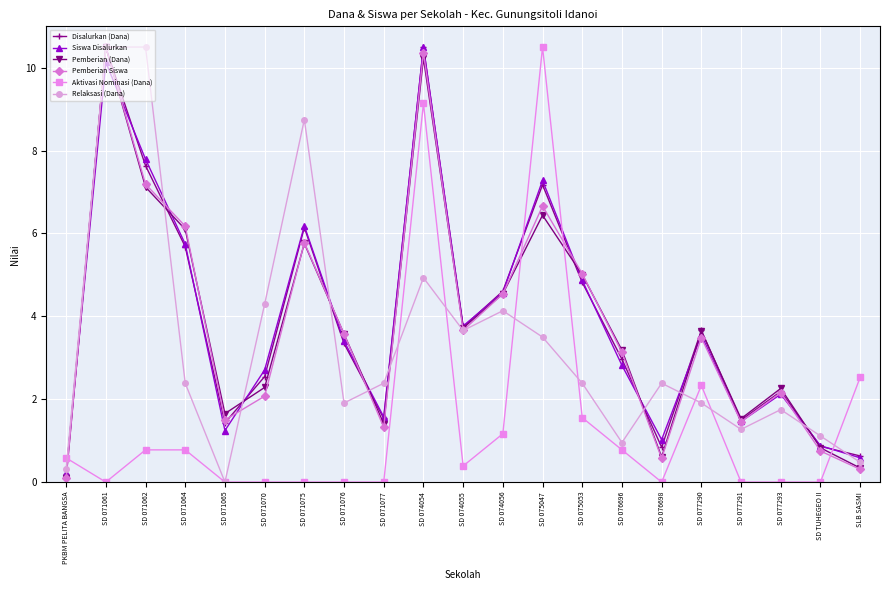

True or false: Siswa Disalurkan has a value of 6.2 at SD 071075.

True